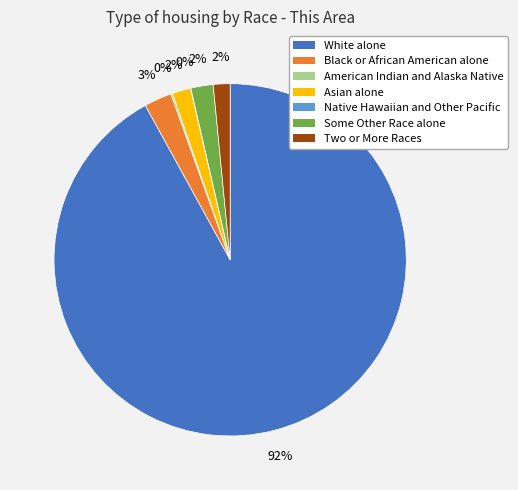

Is Black or African American alone the majority of the pie?

No